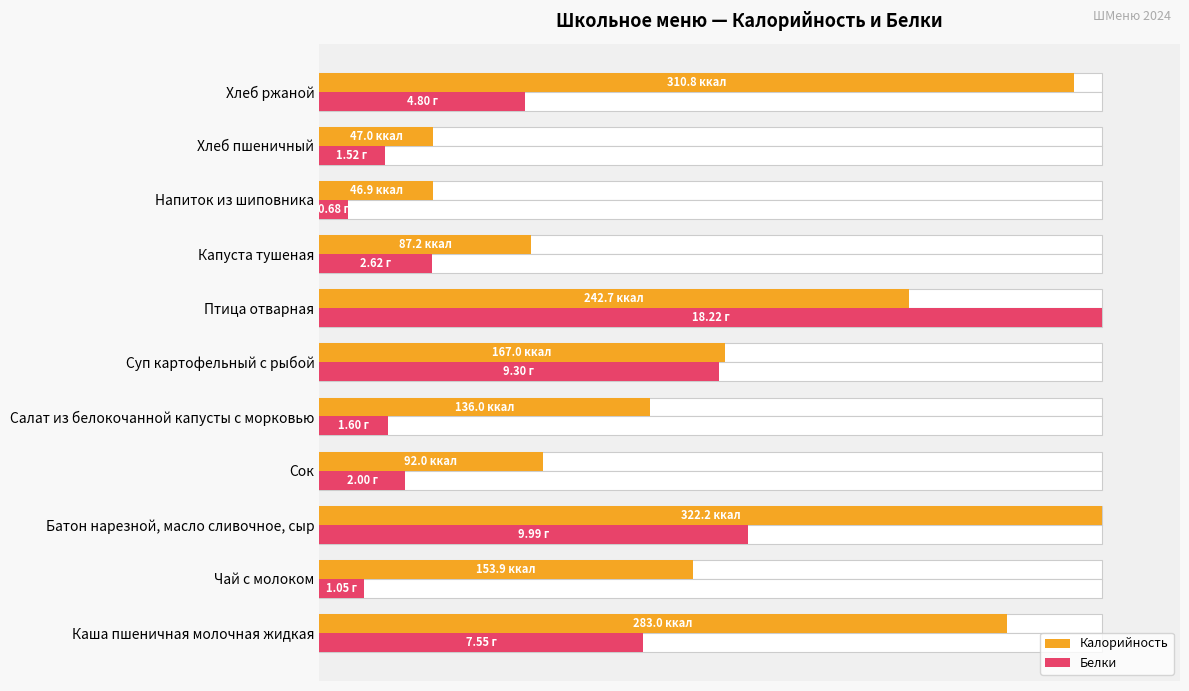

Rank the series by their average value, from highest to lowest.

Калорийность, Белки